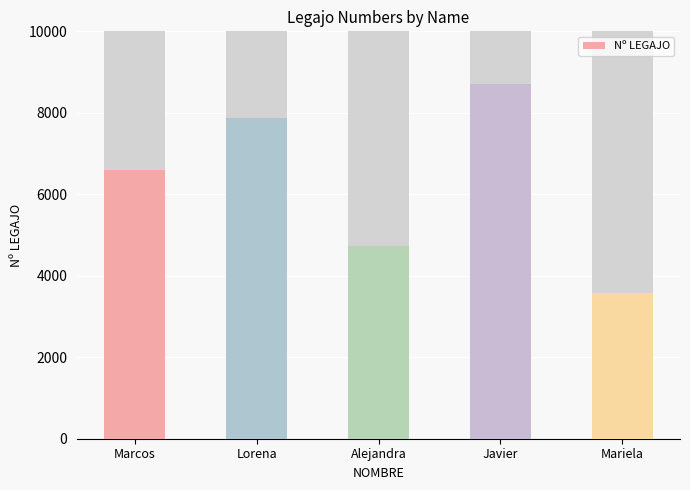

What position from the left is Mariela?

5